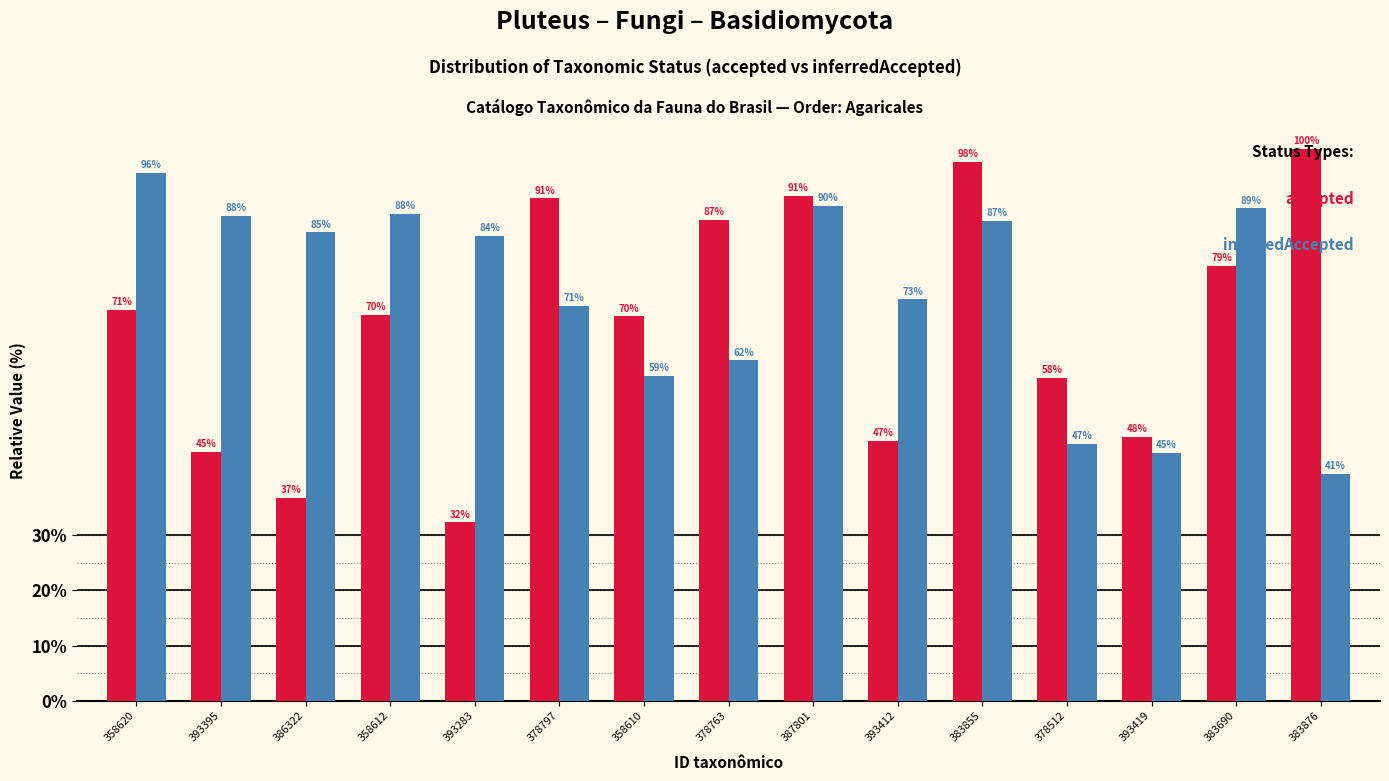

Which category has the highest value across all series?

383876